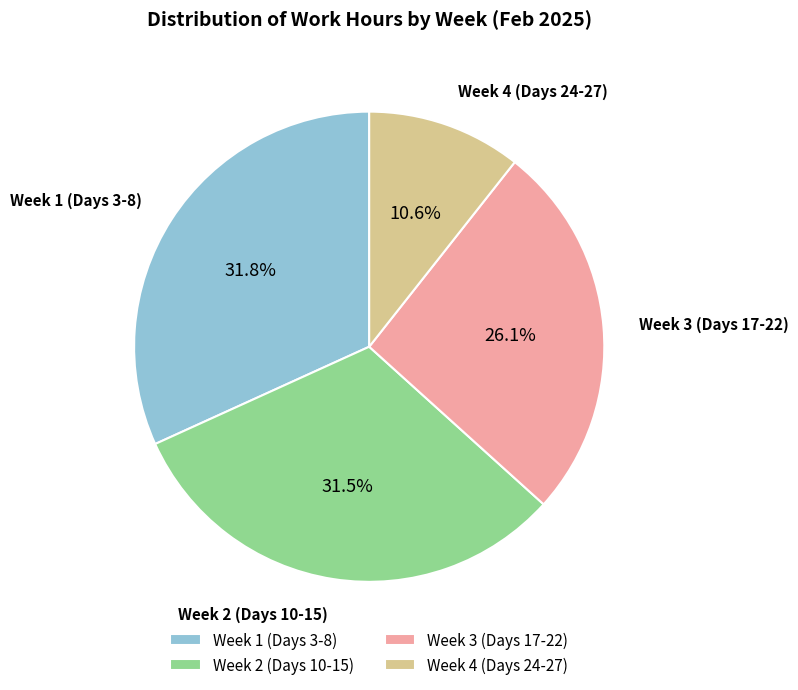

Which slice is the smallest?

Week 4 (Days 24-27)